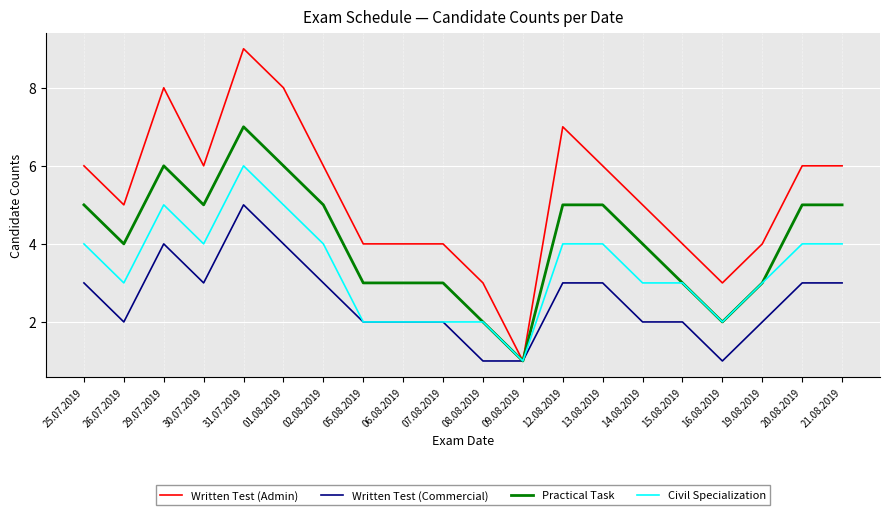

True or false: Civil Specialization has a value of 4 at 25.07.2019.

True